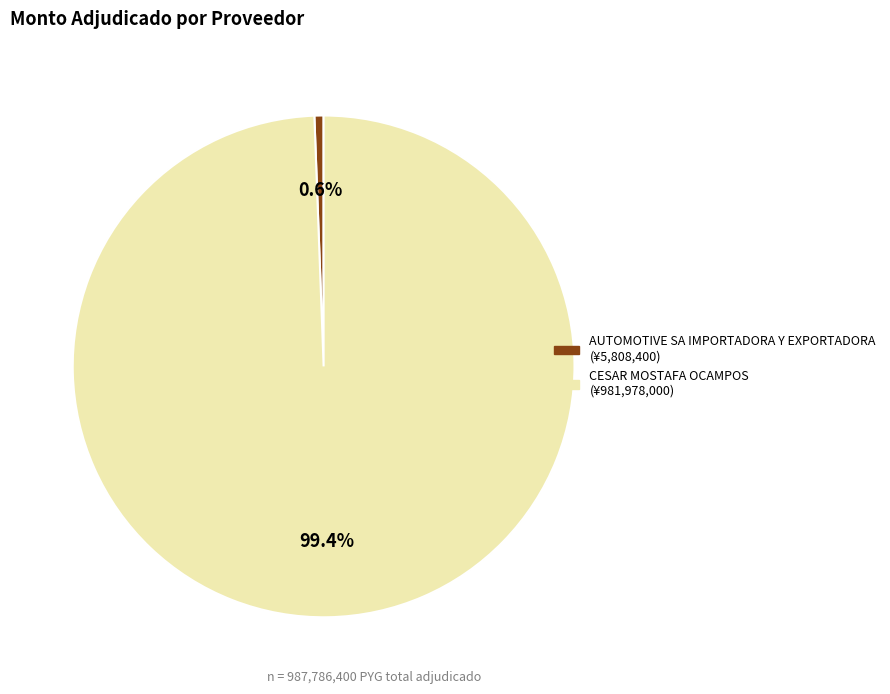

Between AUTOMOTIVE SA IMPORTADORA Y EXPORTADORA and CESAR MOSTAFA OCAMPOS, which is larger?

CESAR MOSTAFA OCAMPOS